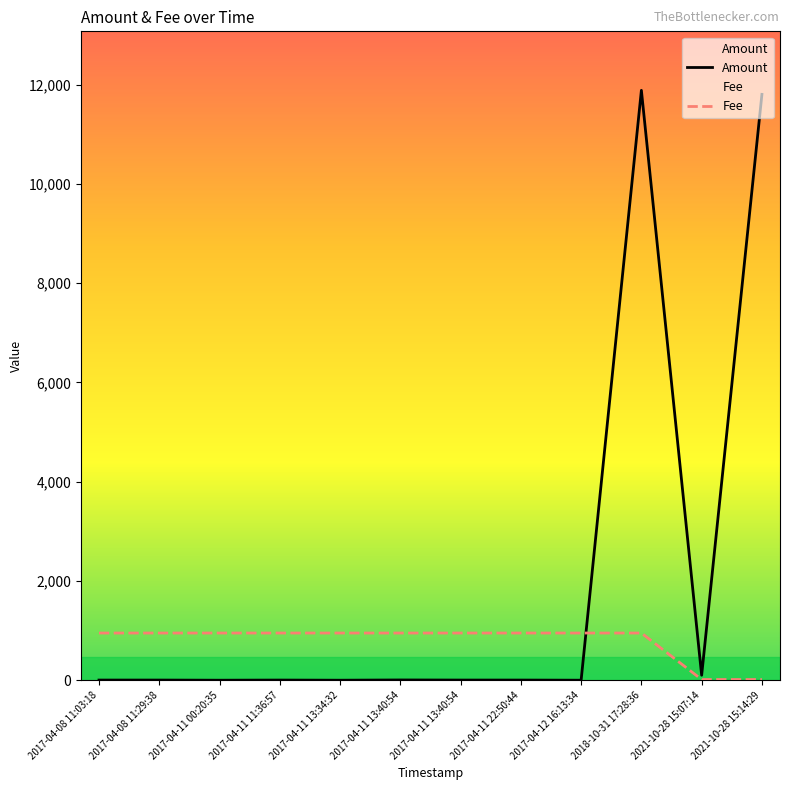

True or false: Amount has more than 2 points higher than both neighbors.

True